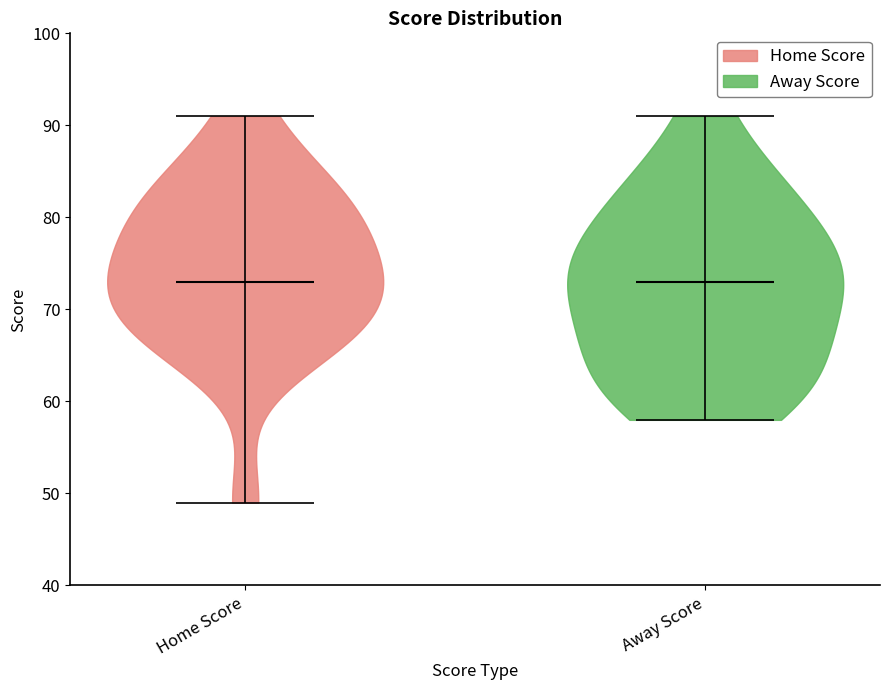

Reading left to right, read every violin against the y-axis: where its median line is, and the lowest and highest points it reaches. The values are not printed on the chart, so give them approximately, as read against the axis.

Home Score: median line 73, lowest point 49, highest point 91
Away Score: median line 73, lowest point 58, highest point 91